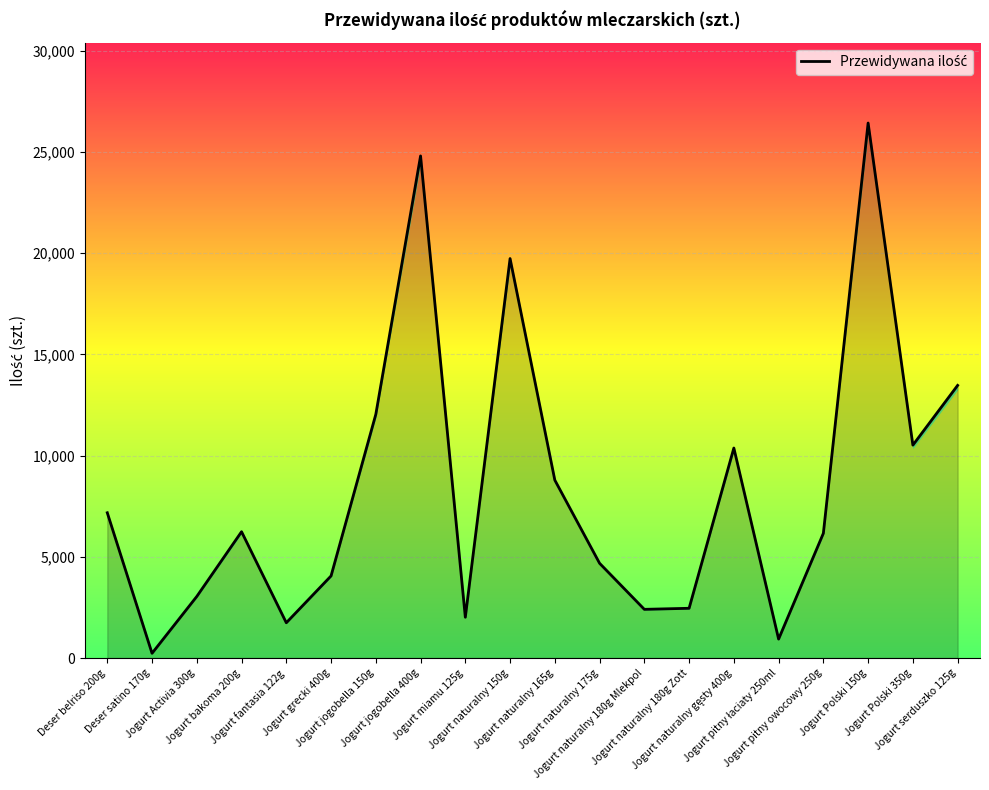

Approximately how many times larger is the value at Jogurt miamu 125g compared to Jogurt pitny łaciaty 250ml?

2.2